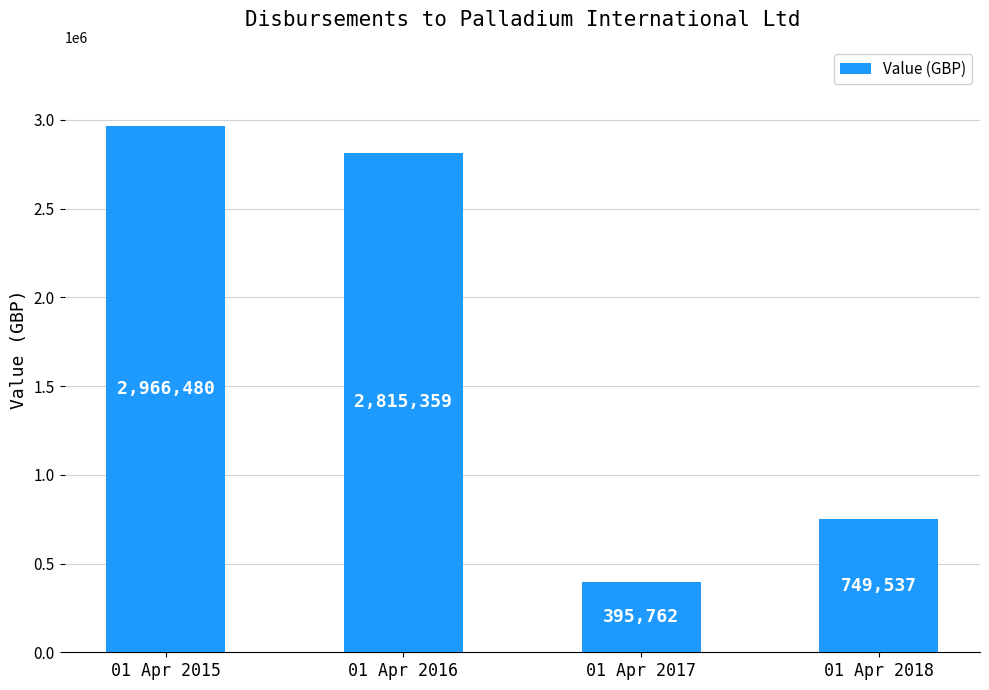

What is the change in value from 01 Apr 2016 to 01 Apr 2018?

-2065822